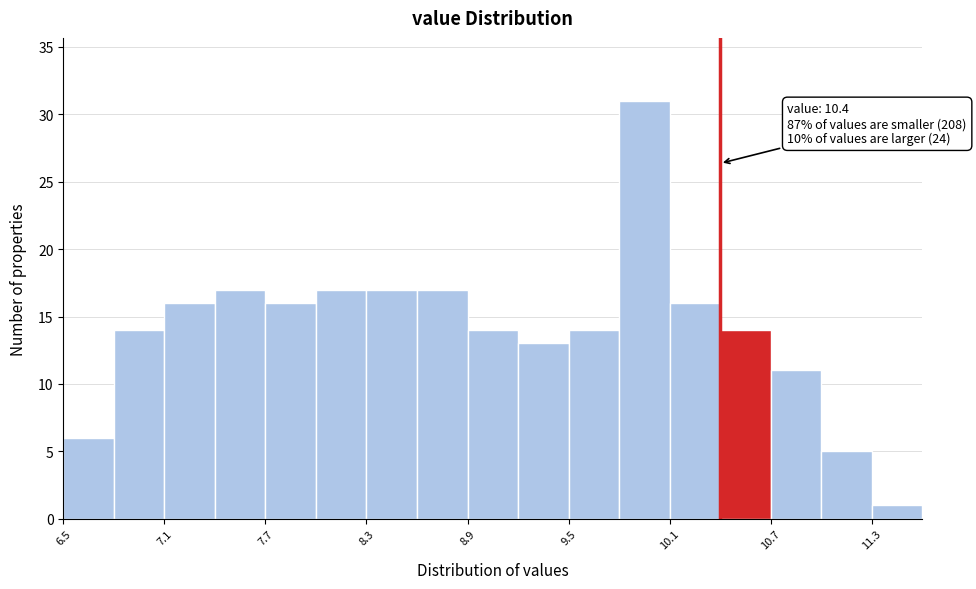

Read against the x-axis, roughly where is the centre of the tallest bar?

10.0